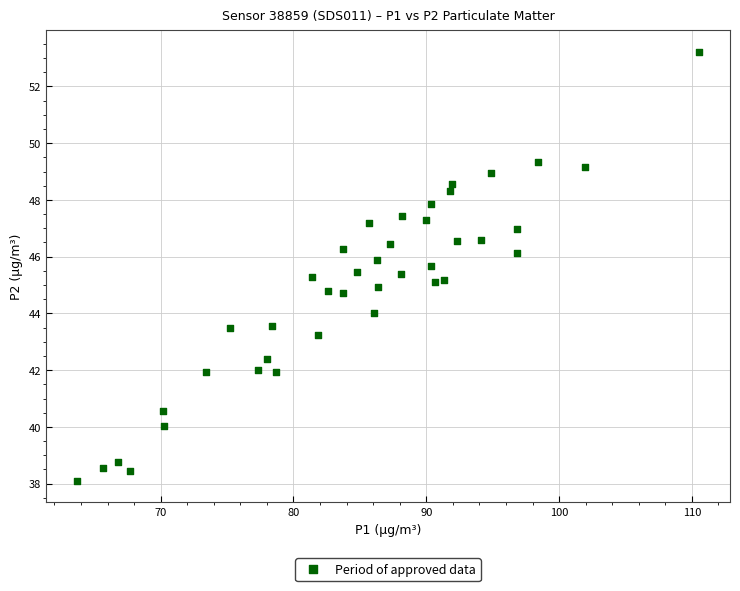

What is the range of X values (max minus min)?

46.8